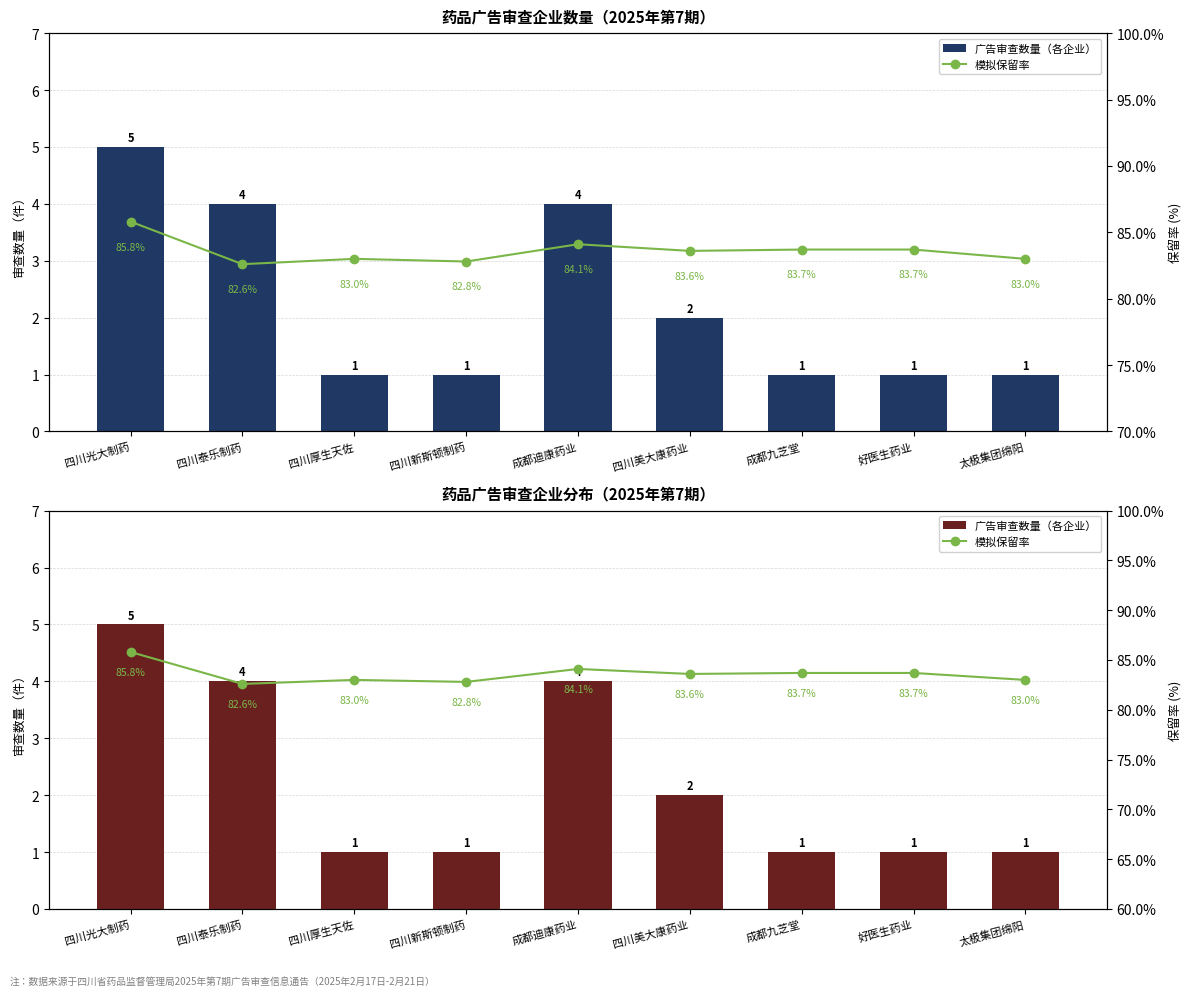

Rank the series by their average value, from highest to lowest.

模拟保留率, 广告审查数量（各企业）